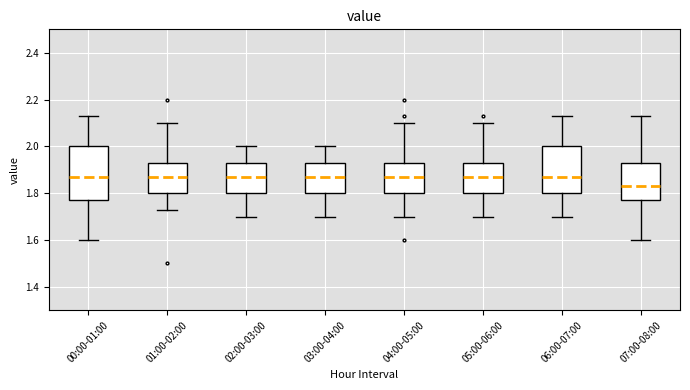

Comparing the boxes themselves (not the whiskers), which one is the tallest?

00:00-01:00